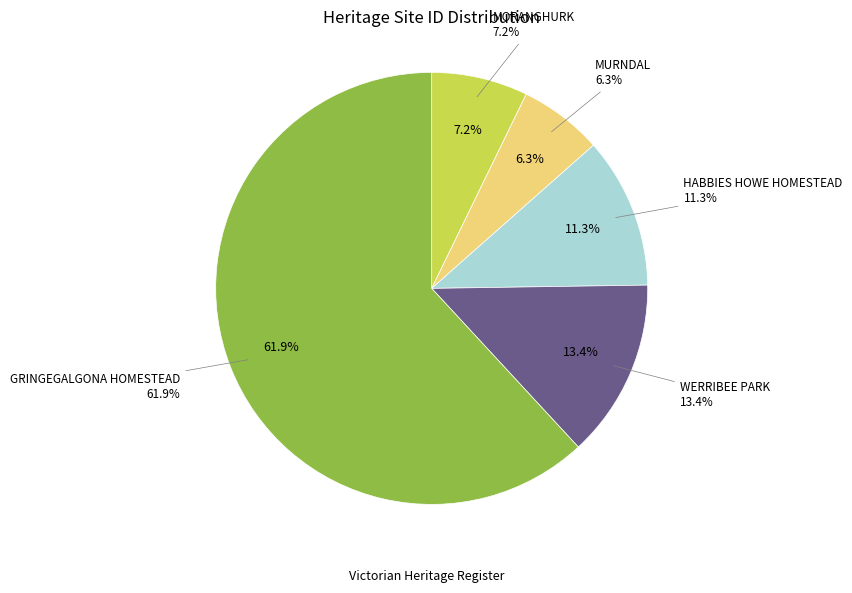

True or false: WERRIBEE PARK accounts for 20% of the total.

False